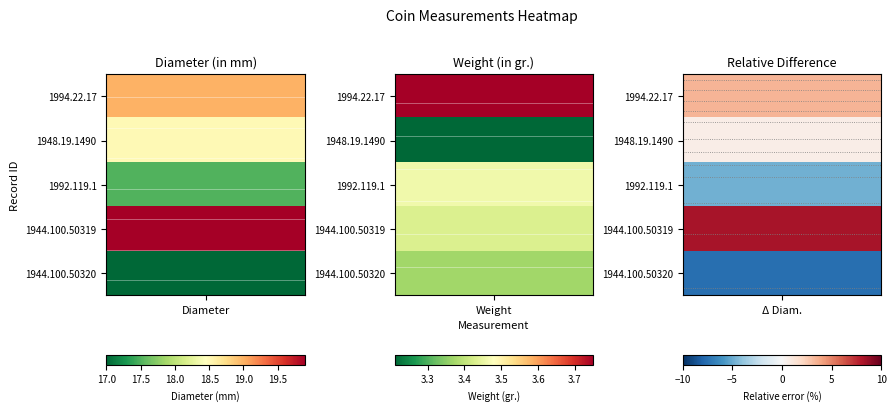

What is the greatest value displayed?

19.9